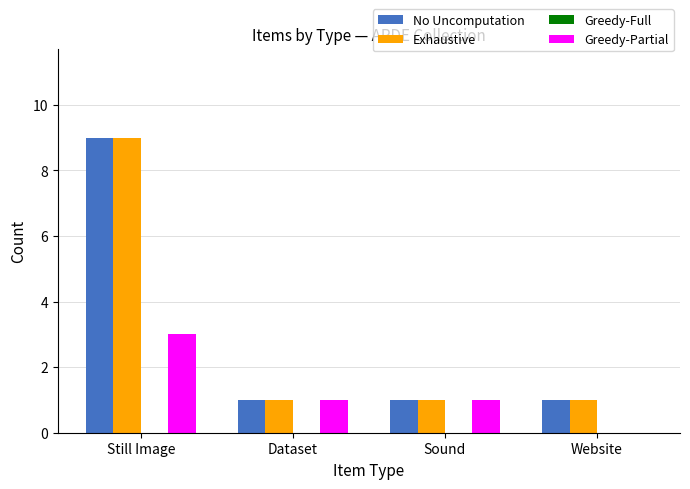

Is the value of Greedy-Partial at Website greater than the value of No Uncomputation at Dataset?

No